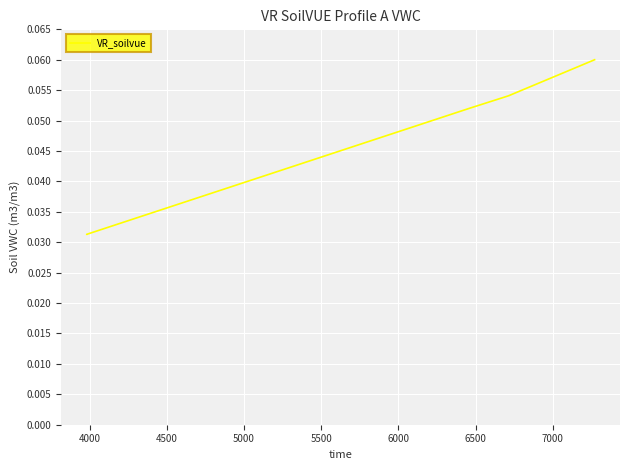

True or false: the data shows 0.1 at 6000.

False